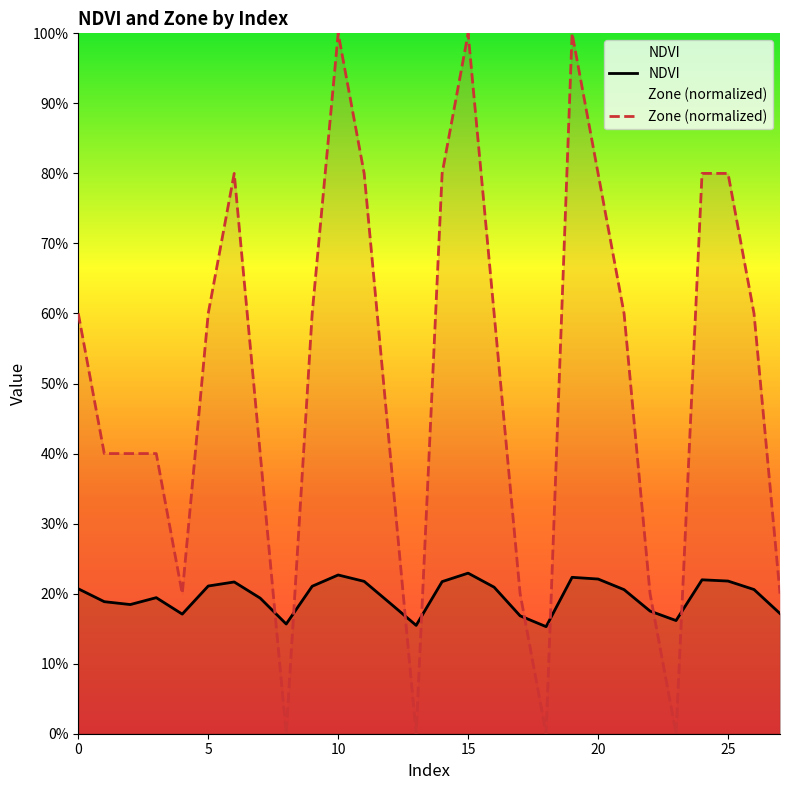

The value of NDVI at 22 is 0.3. True or false?

False